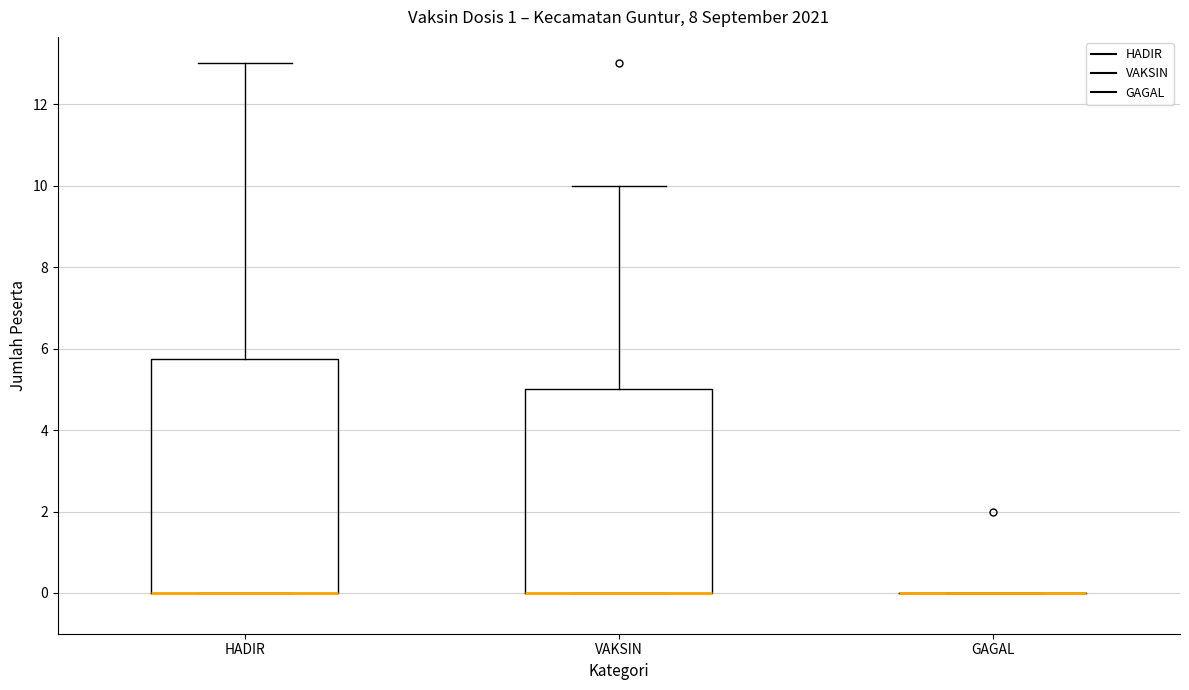

Reading left to right, transcribe this box plot: for each box, give where its median line is, the range the box spans, and where its two whiskers end, as read against the y-axis. The values are not printed on the chart, so give them approximately, as read against the axis.

HADIR: median 0.0 (drawn on the box's lower edge), box 0.0 to 5.8, whiskers 0.0 to 13.0
VAKSIN: median 0.0 (drawn on the box's lower edge), box 0.0 to 5.0, whiskers 0.0 to 10.0
GAGAL: box collapsed to a line at 0.0, whiskers 0.0 to 0.0